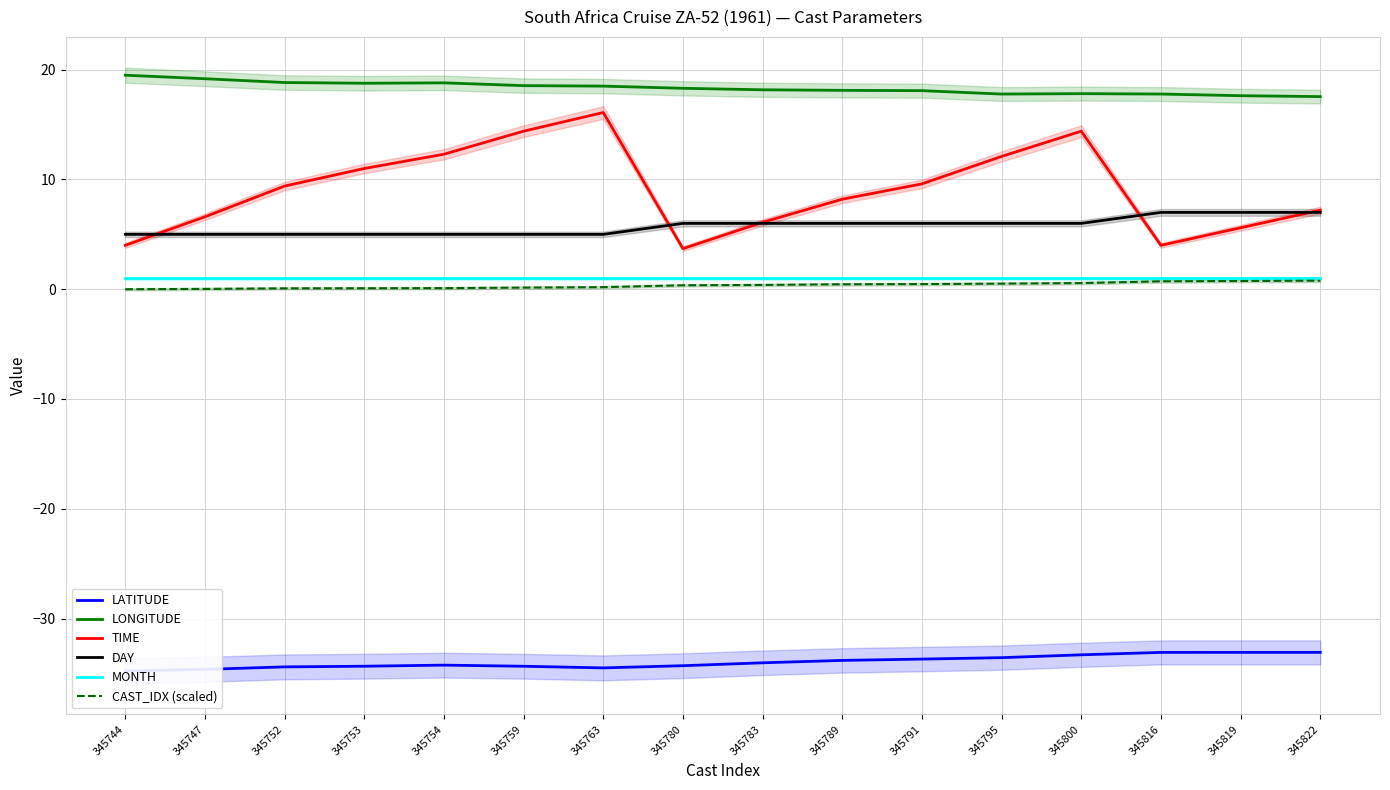

How many values in the DAY series exceed 6?

3